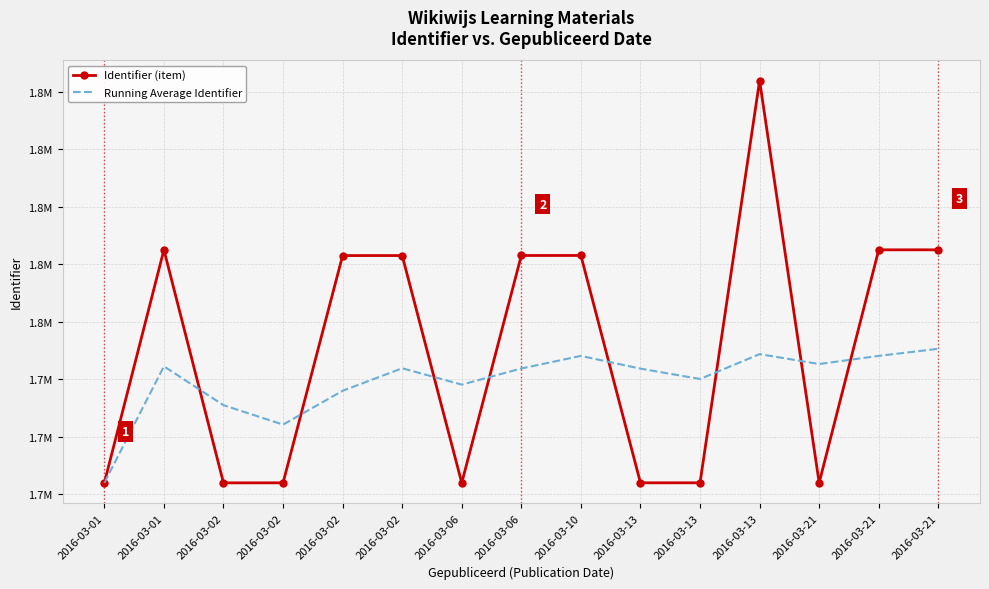

Where do Running Average Identifier and Identifier (item) first cross each other?

2016-03-01 and 2016-03-02